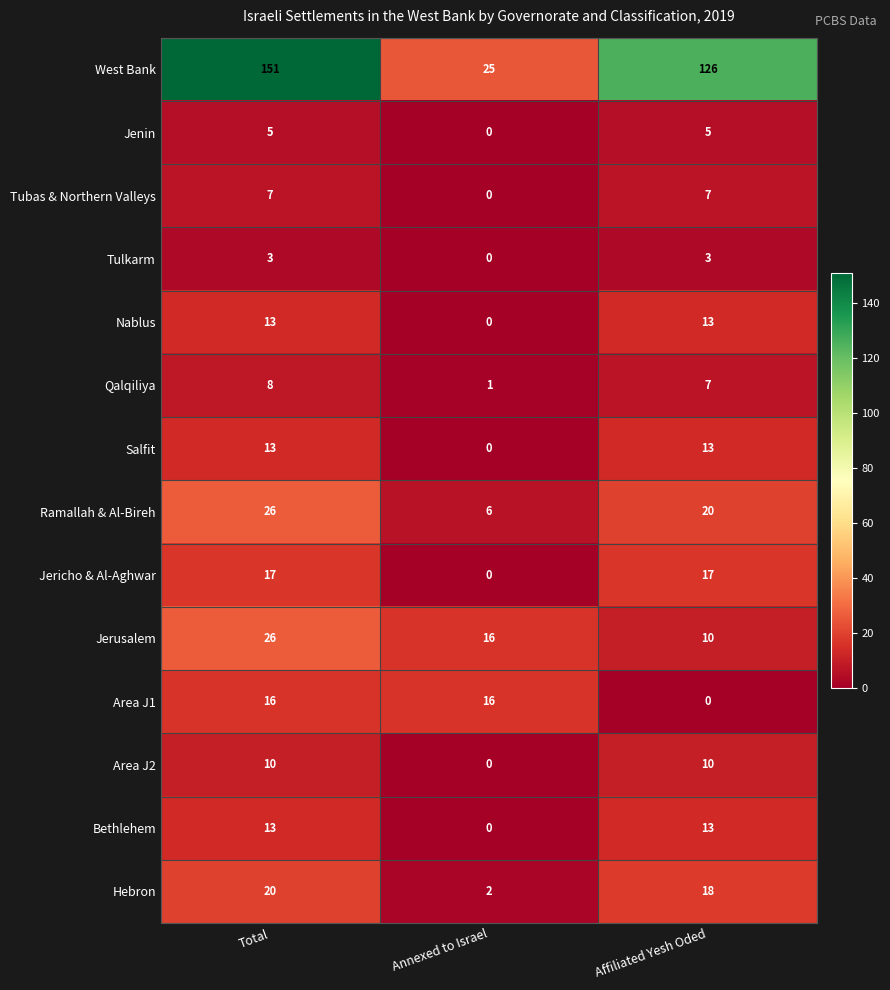

What is the highest value of the Jericho & Al-Aghwar series?

17